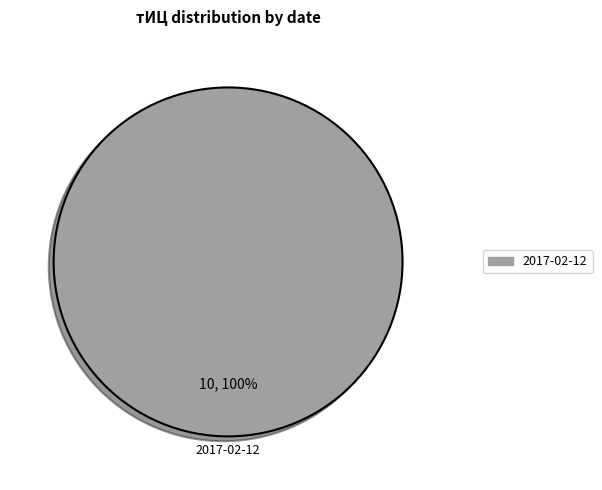

Is there a majority slice in this chart?

Yes